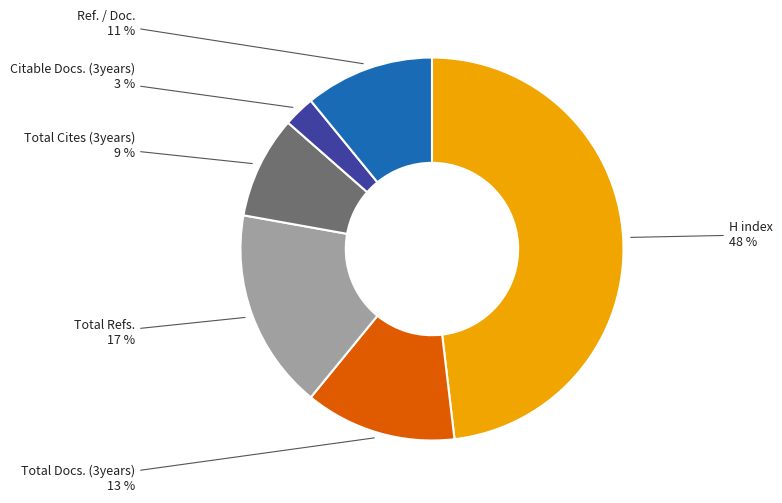

To the nearest percent, what is the difference between the Total Refs. and Ref. / Doc. slice percentages?

6%